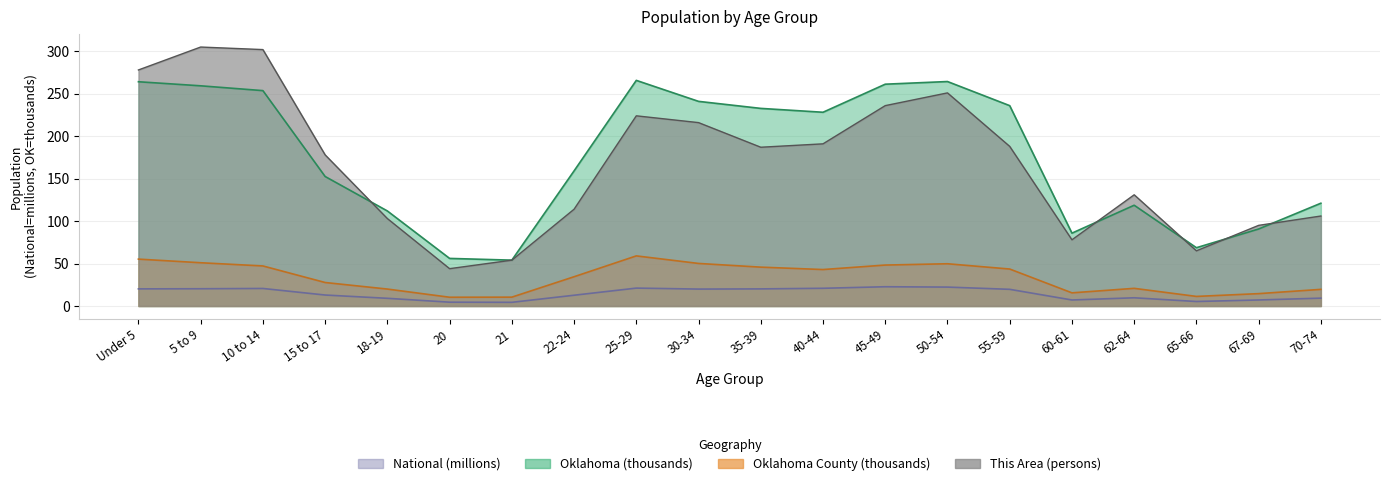

What is the difference between the maximum and minimum values in the National series?

18.4